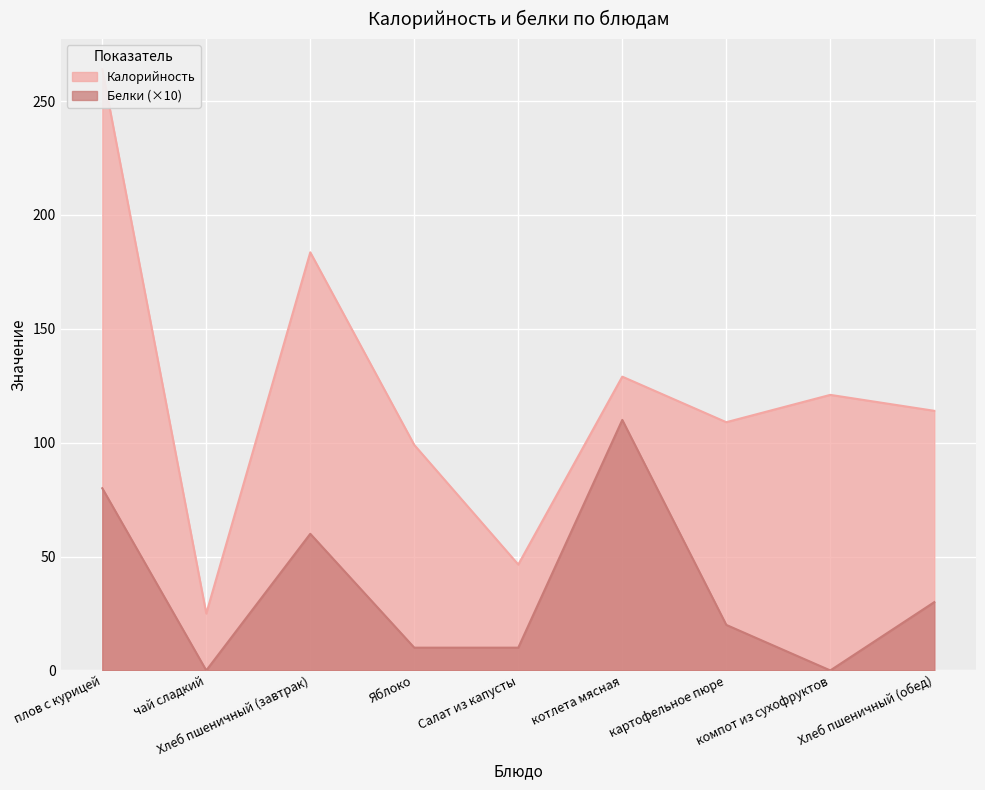

What is the label of the 6th point from the left?

котлета мясная